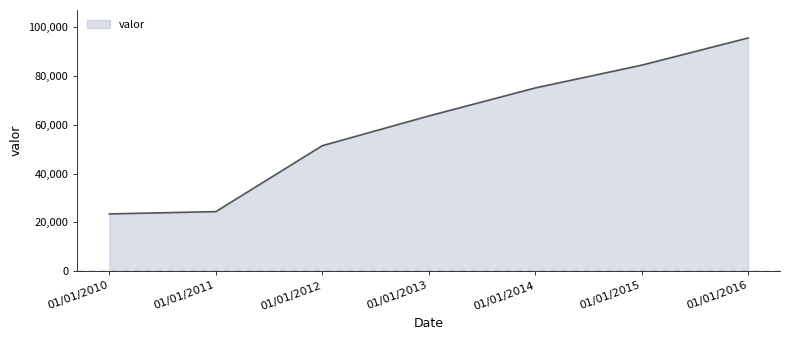

Does the chart display data point markers on the line(s)?

No